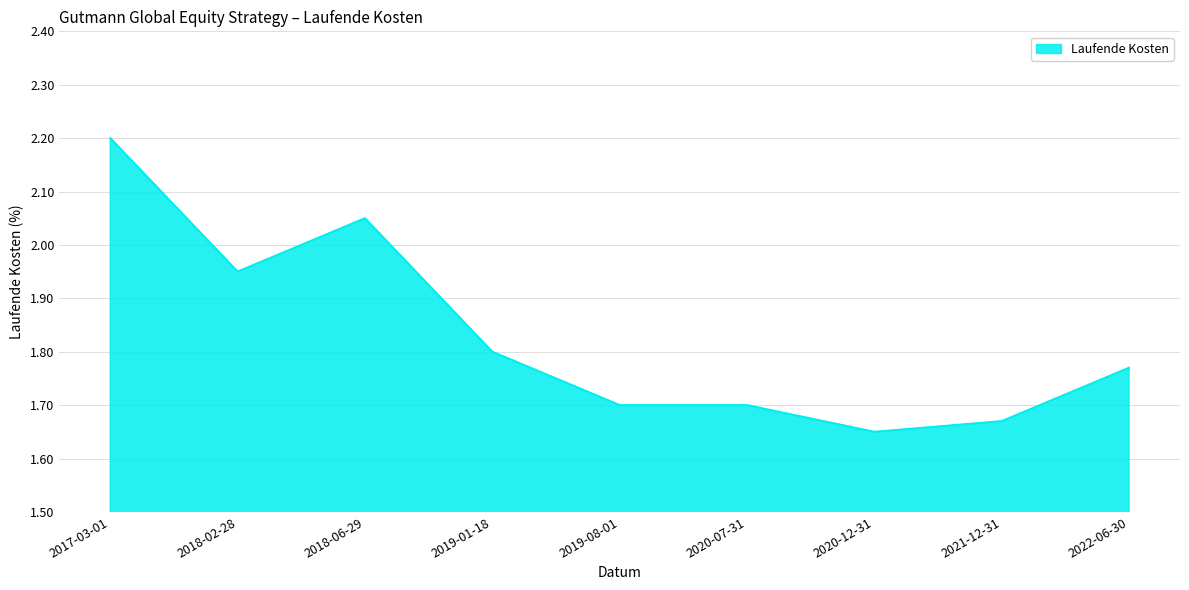

What is the maximum value shown in the chart?

2.2